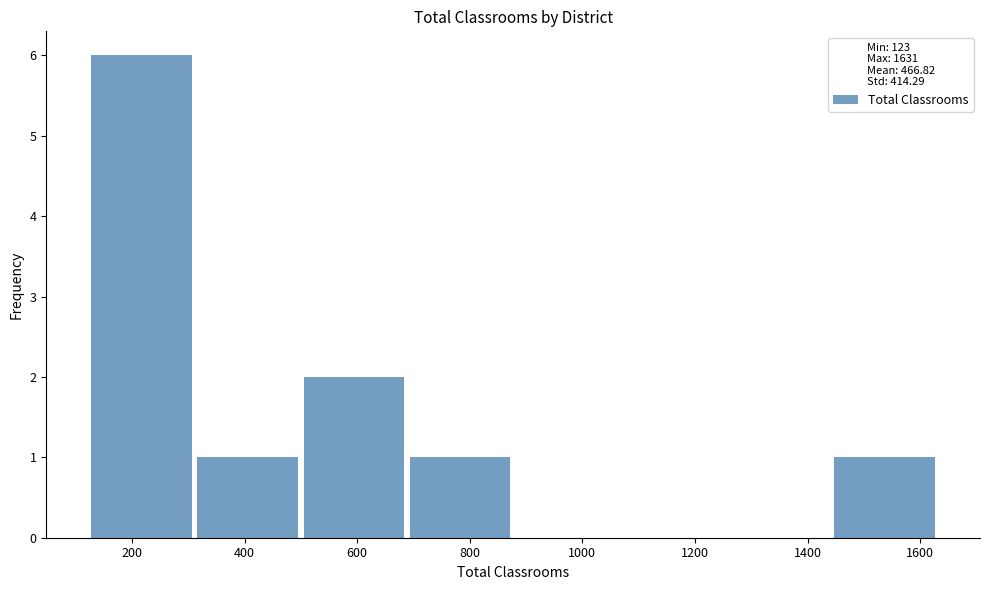

Reading left to right, list every bar in this chart as the range it spans on the x-axis followed by its height. Neither the bar edges nor the heights are printed on the chart, so give them approximately, as read against the axes.

120 to 320: 6
320 to 500: 1
500 to 680: 2
680 to 880: 1
880 to 1060: 0
1060 to 1260: 0
1260 to 1440: 0
1440 to 1640: 1